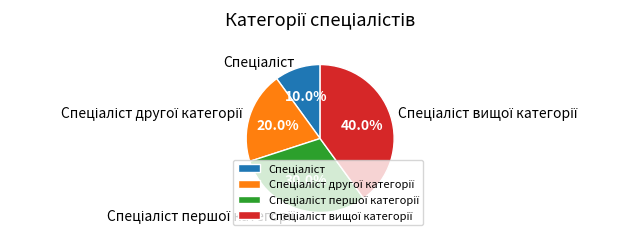

Is there a majority slice in this chart?

No